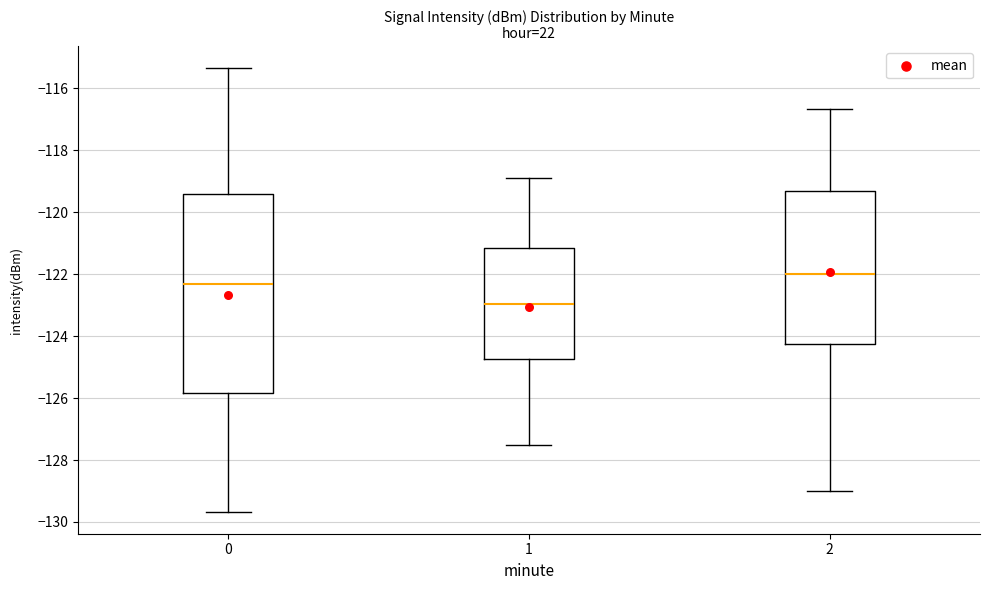

Reading left to right, transcribe this box plot: for each box, give where its median line is, the range the box spans, and where its two whiskers end, as read against the y-axis. The values are not printed on the chart, so give them approximately, as read against the axis.

0: median -122.4, box -125.8 to -119.4, whiskers -129.6 to -115.4
1: median -123.0, box -124.8 to -121.2, whiskers -127.6 to -119.0
2: median -122.0, box -124.2 to -119.4, whiskers -129.0 to -116.6